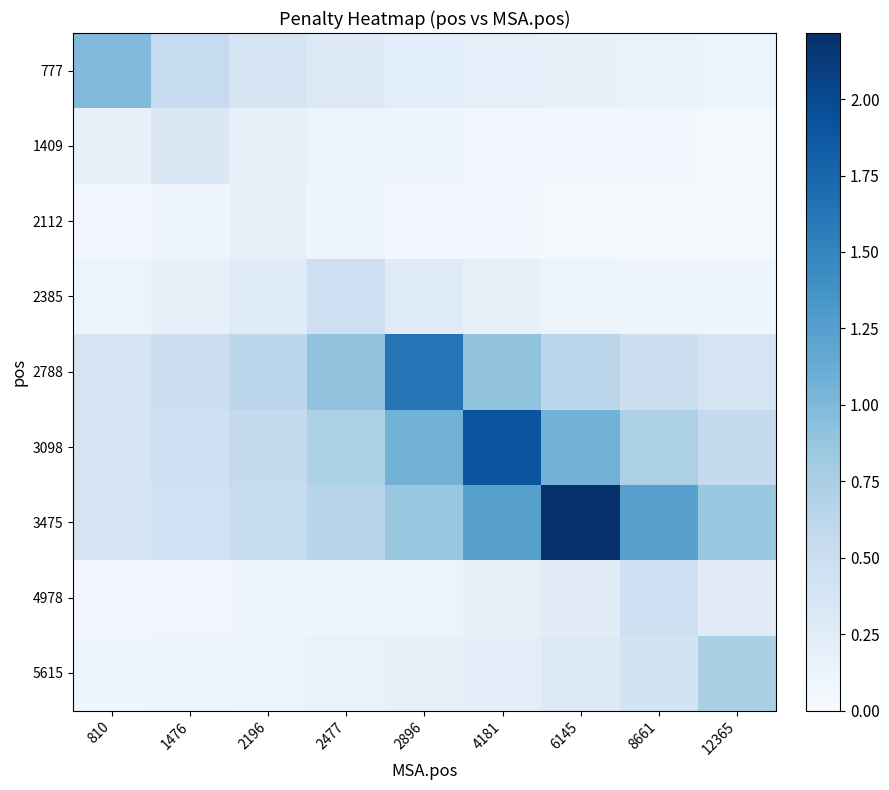

How many series are shown in this chart?

9